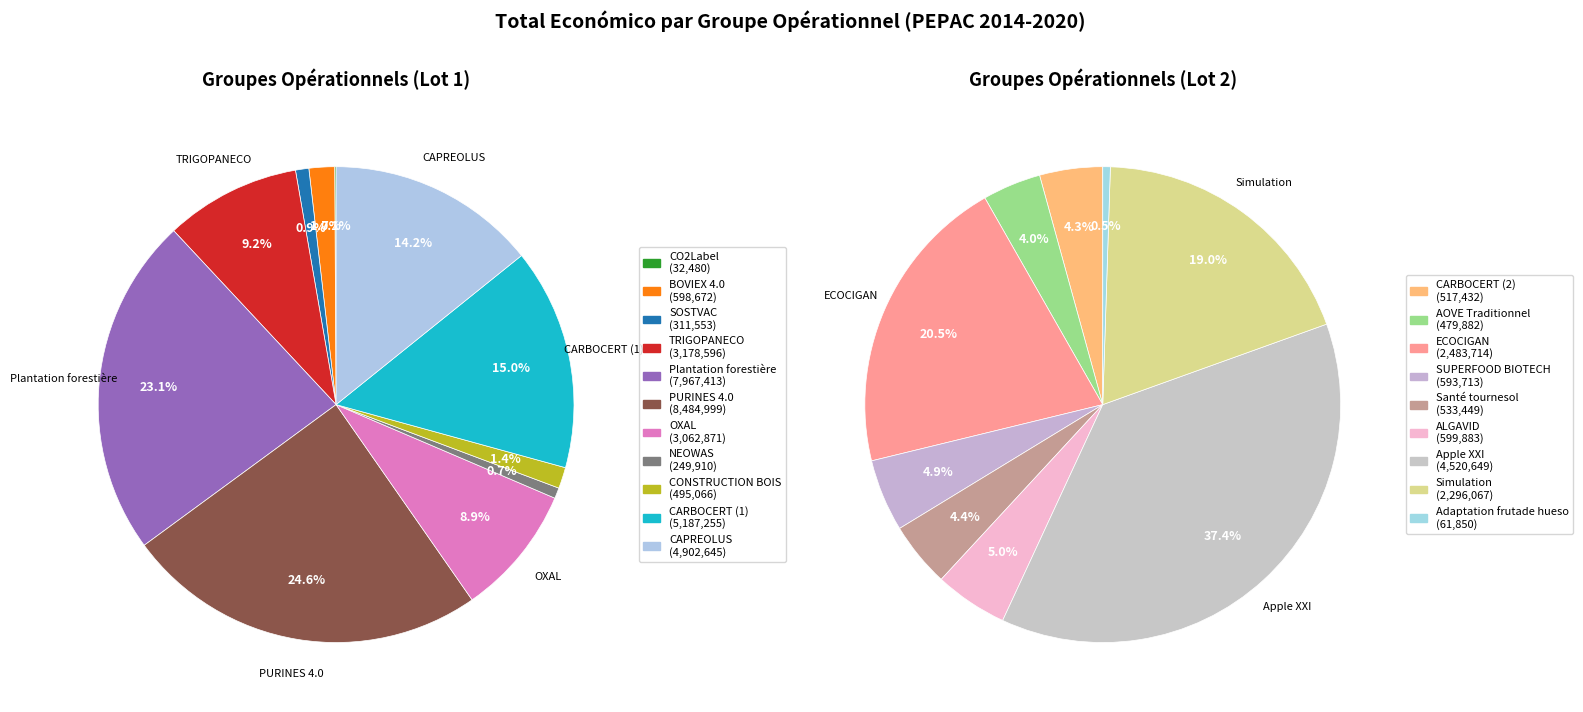

How many slices are in this pie chart?

11